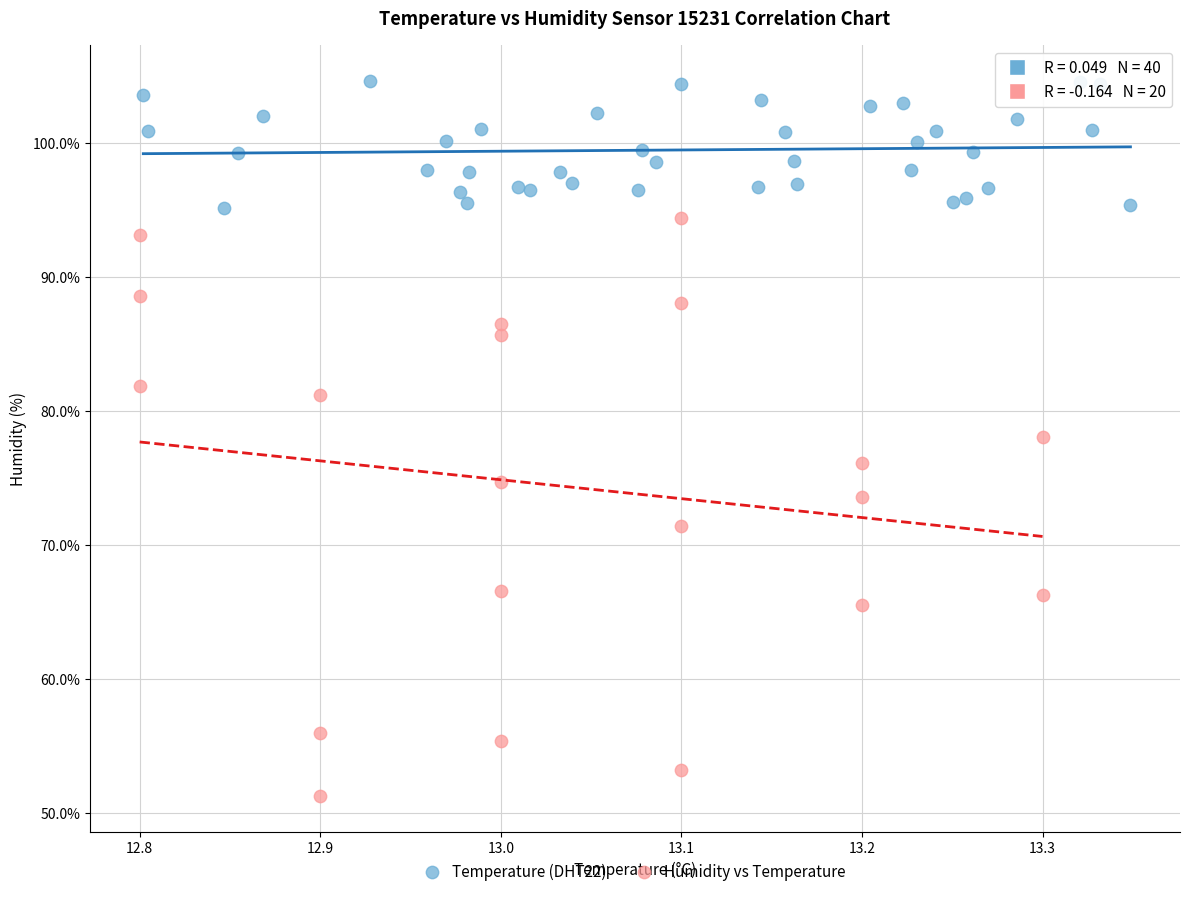

What are all the series names shown in the legend?

Temperature (DHT22), Humidity vs Temperature